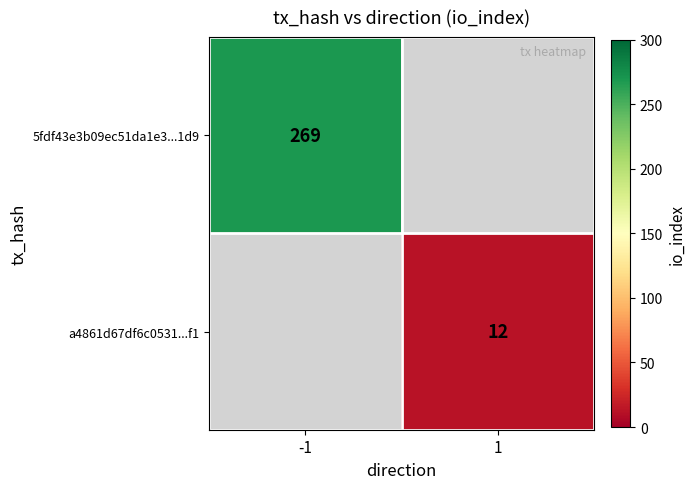

At how many categories does at least one series exceed 104?

1